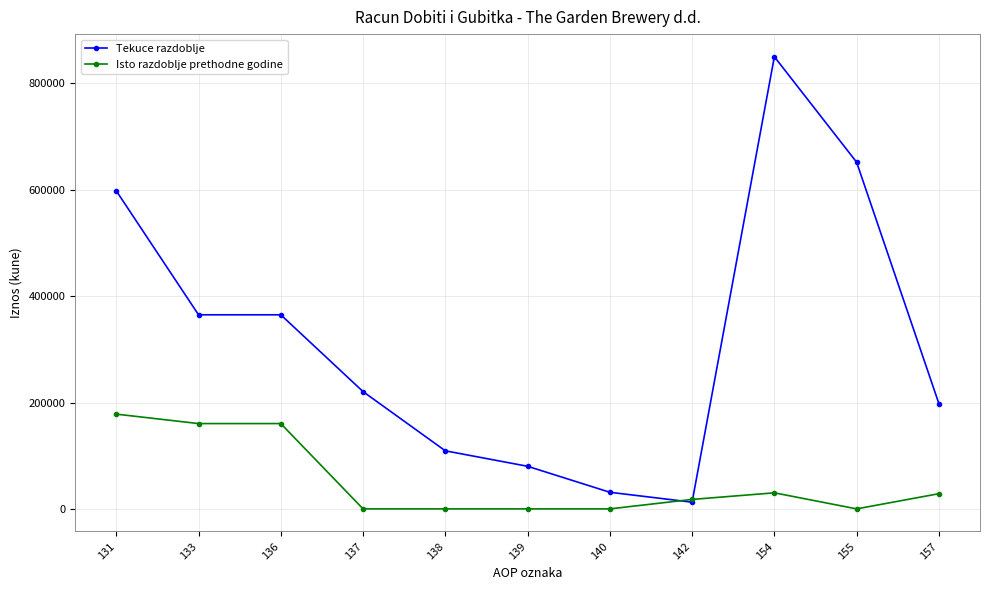

True or false: Tekuce razdoblje has a value of 626578 at 136.

False